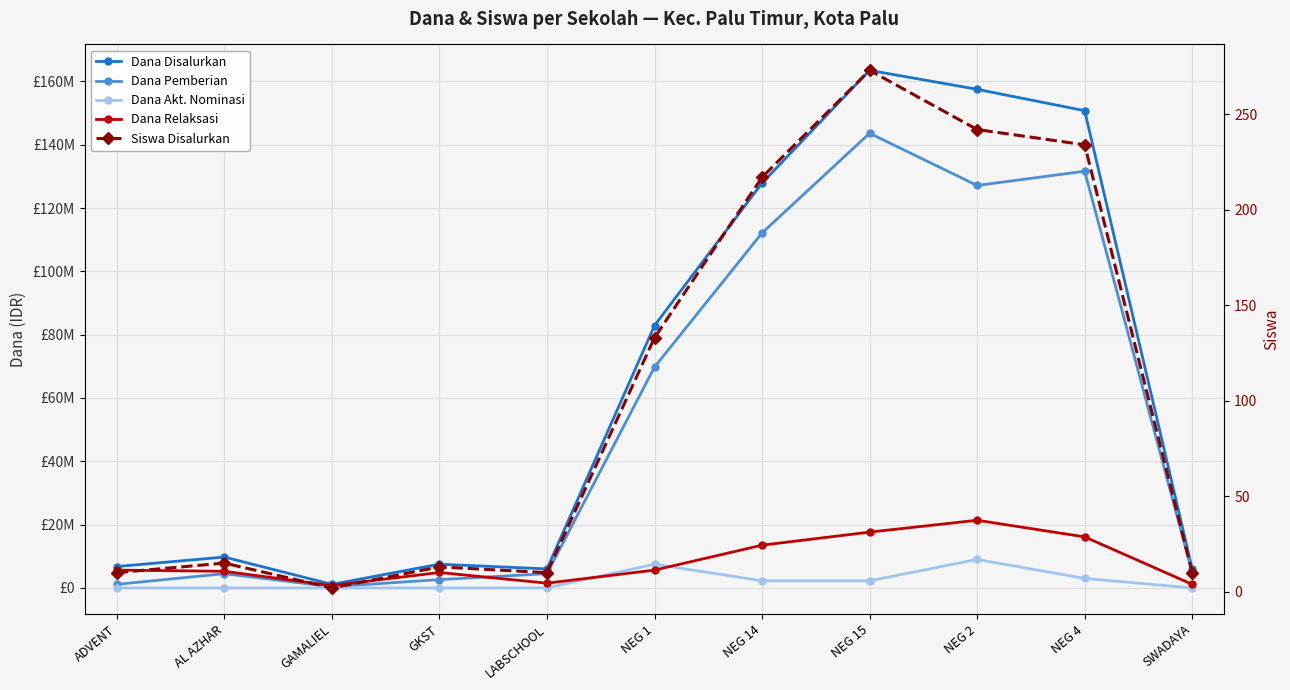

Between NEG 2 and SWADAYA, which is larger?

NEG 2